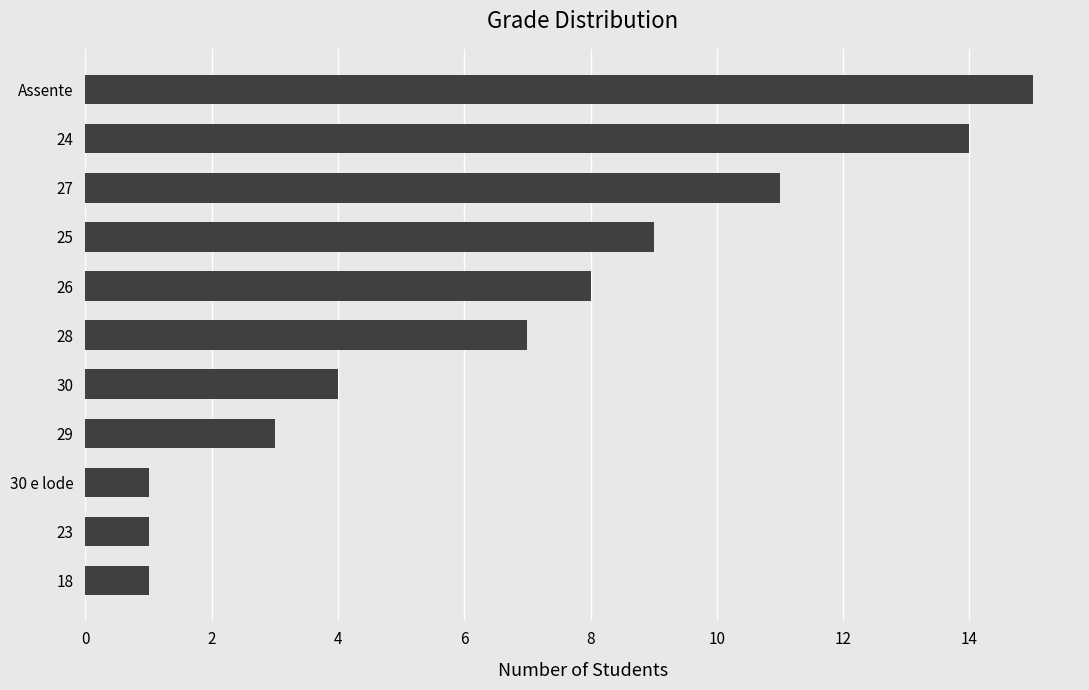

How many categories are shown in the chart?

11